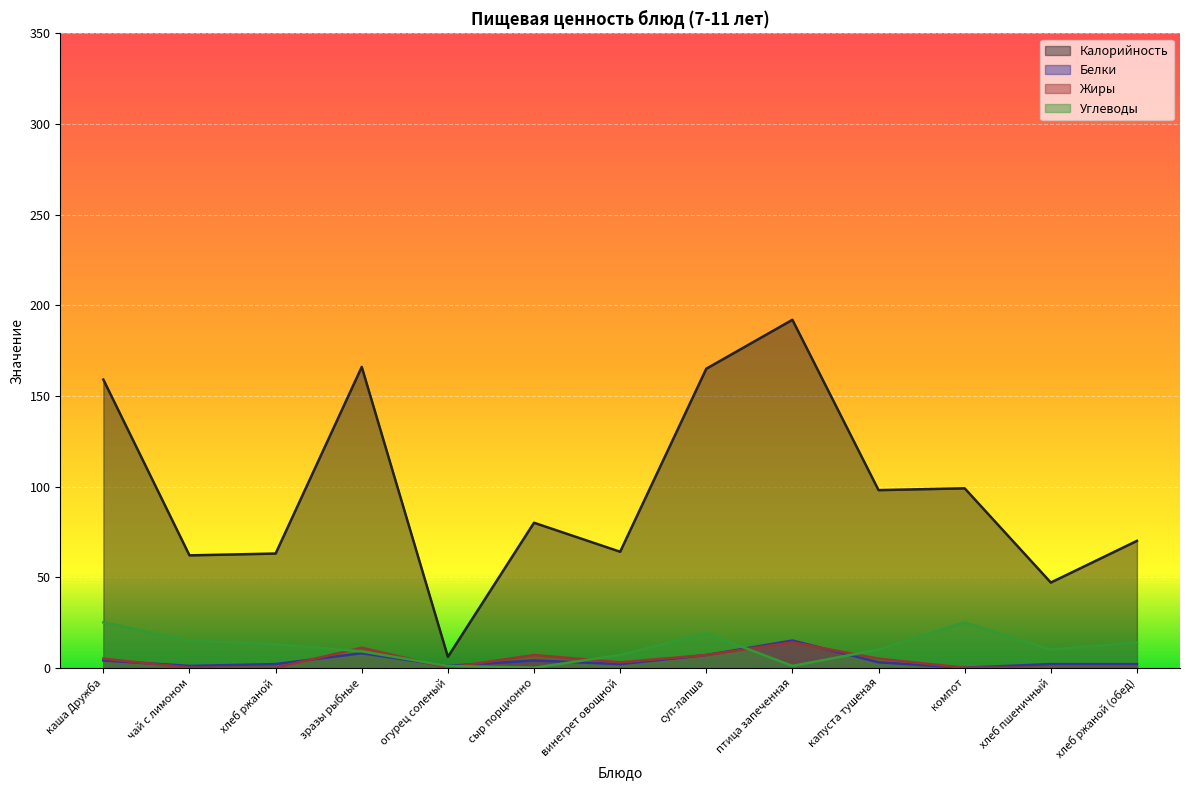

Which series has the widest spread of values?

Калорийность